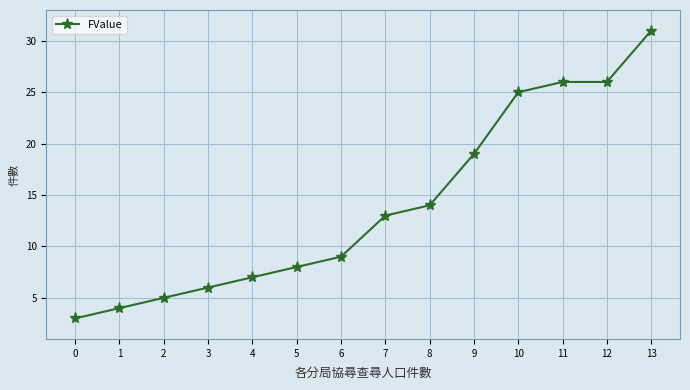

What is the smallest value displayed?

3